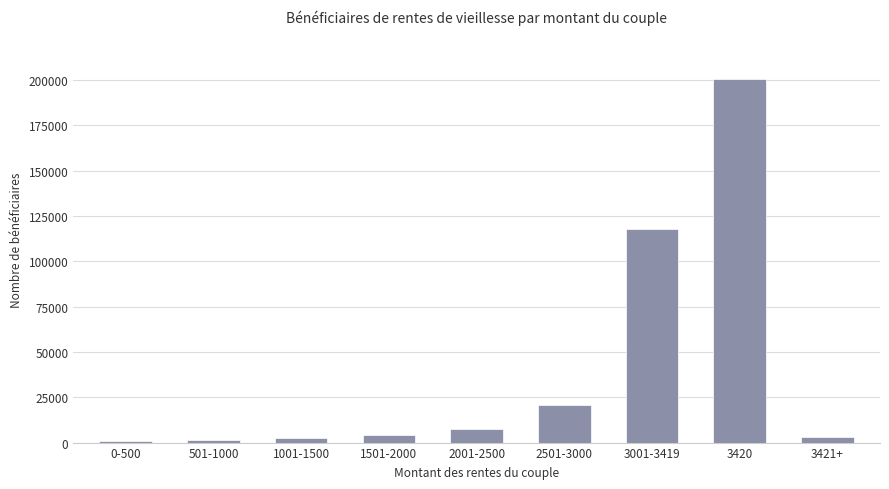

What is the greatest value displayed?

200574